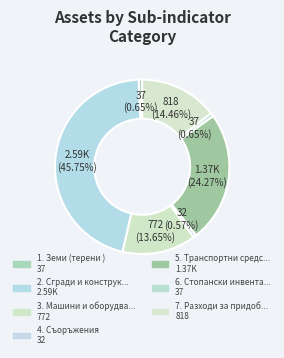

How many slices are in this pie chart?

7